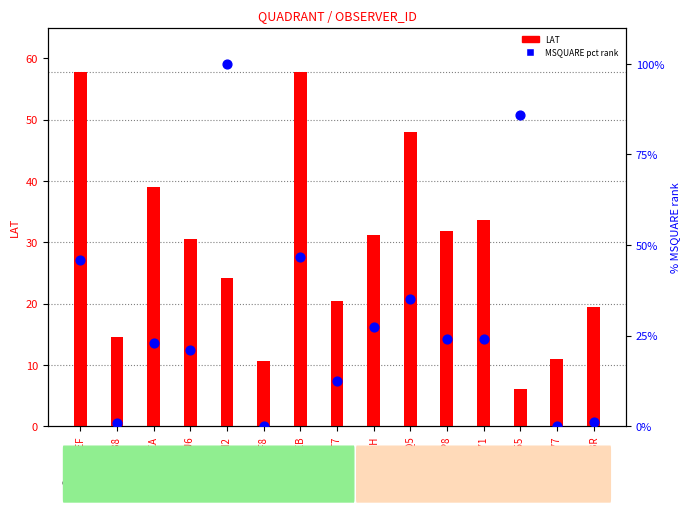

At which category is the sum across all series the highest?

A8MH2